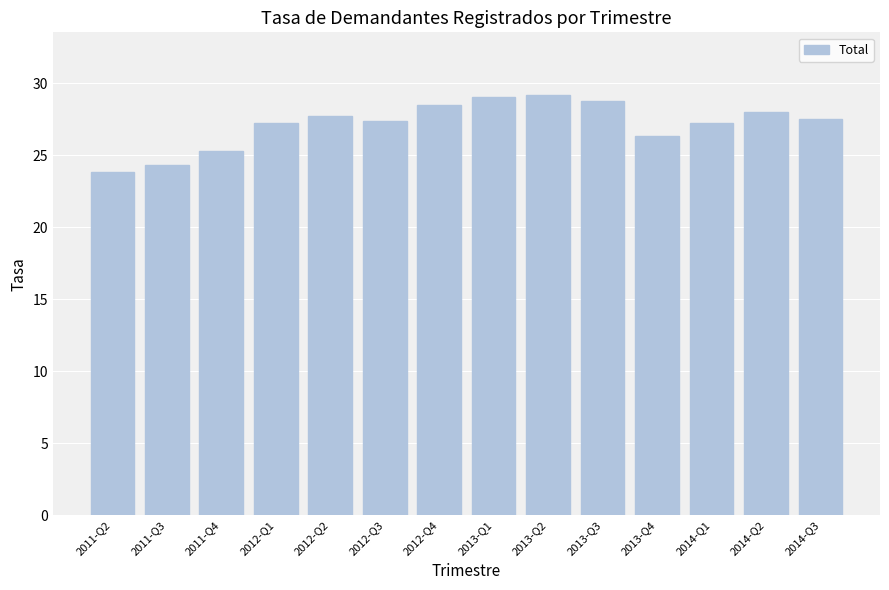

What is the label of the 9th bar from the left?

2013-Q2